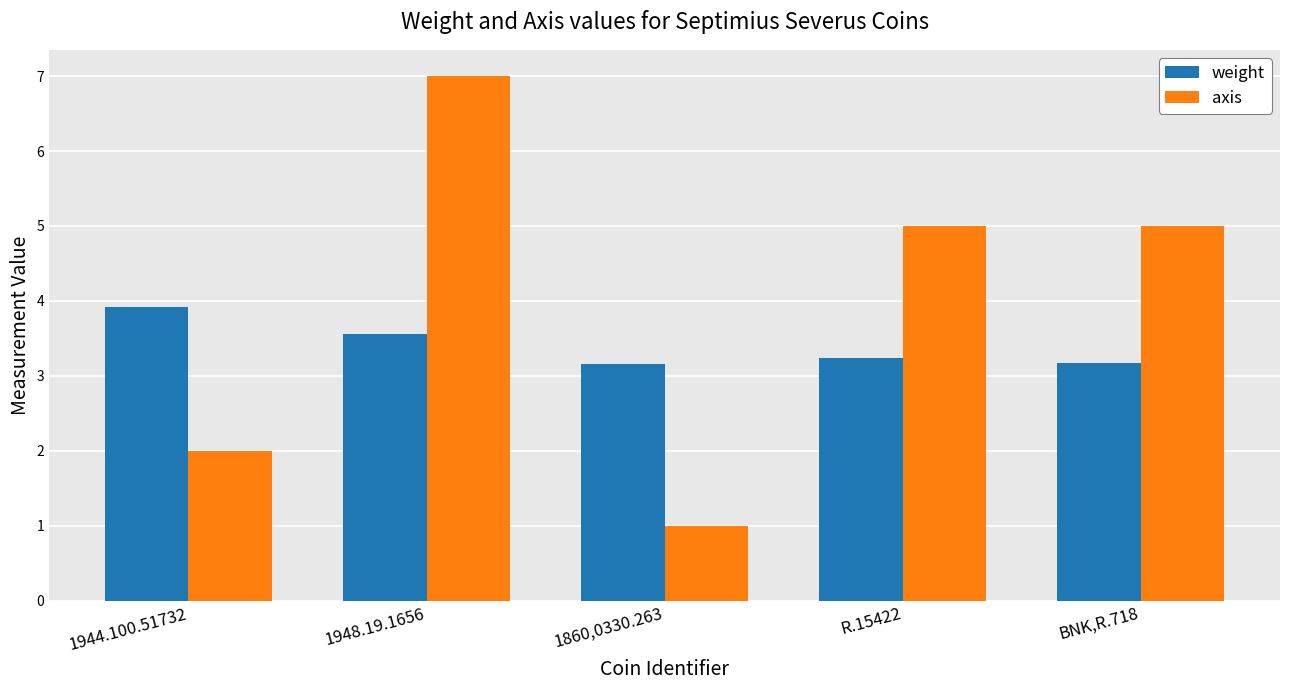

What is the difference between the maximum and minimum values in the weight series?

0.8